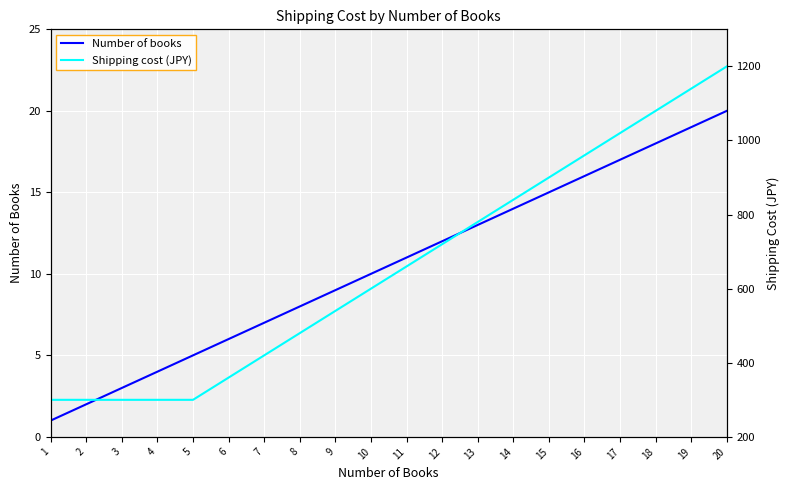

List the series in order of their peak value, highest first.

Shipping cost (JPY), Number of books